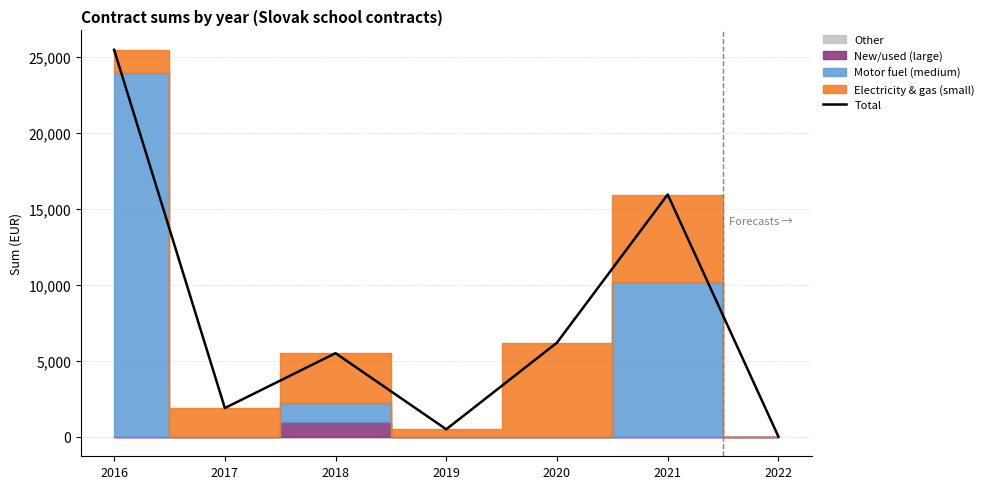

Which has a higher value, 2016 or 2017?

2016